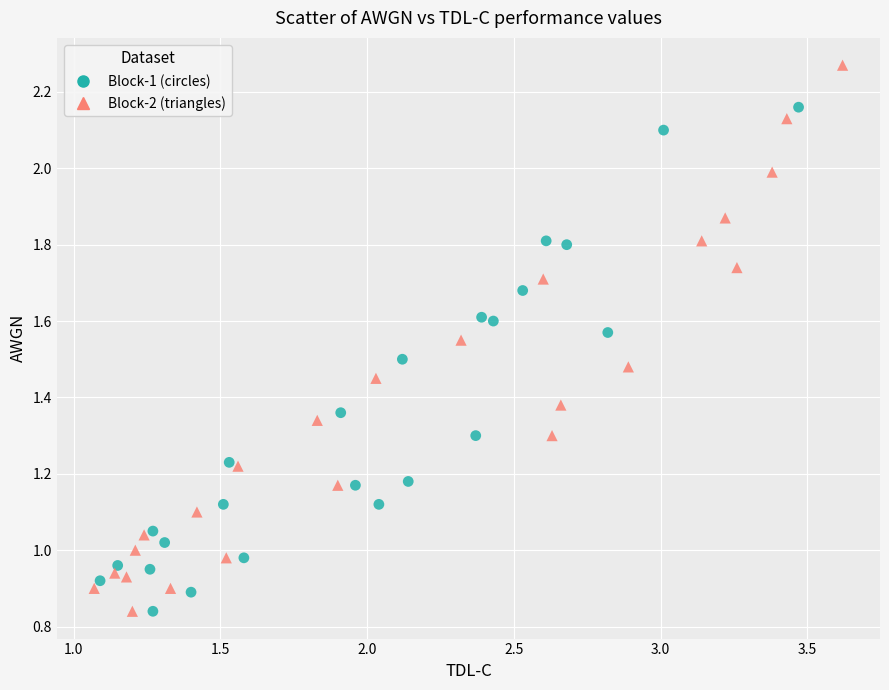

Which series reaches the maximum Y coordinate?

Block-2 (triangles)